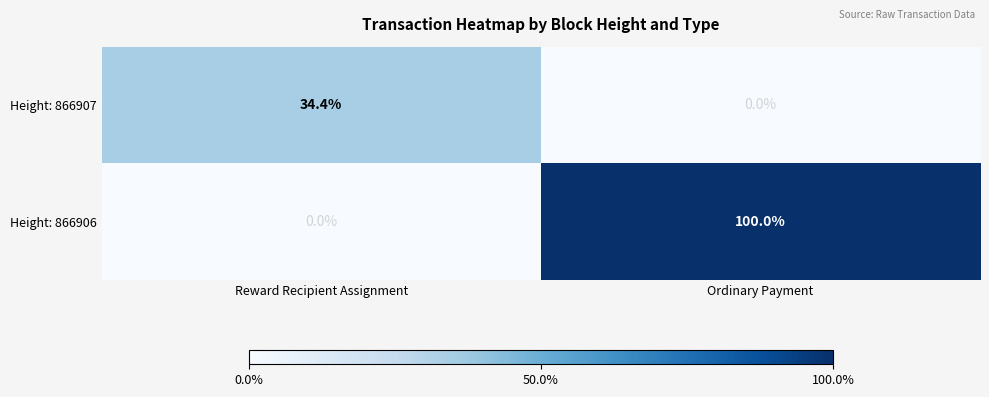

What is the difference between the Height: 866906 values at Reward Recipient Assignment and Ordinary Payment?

100.0